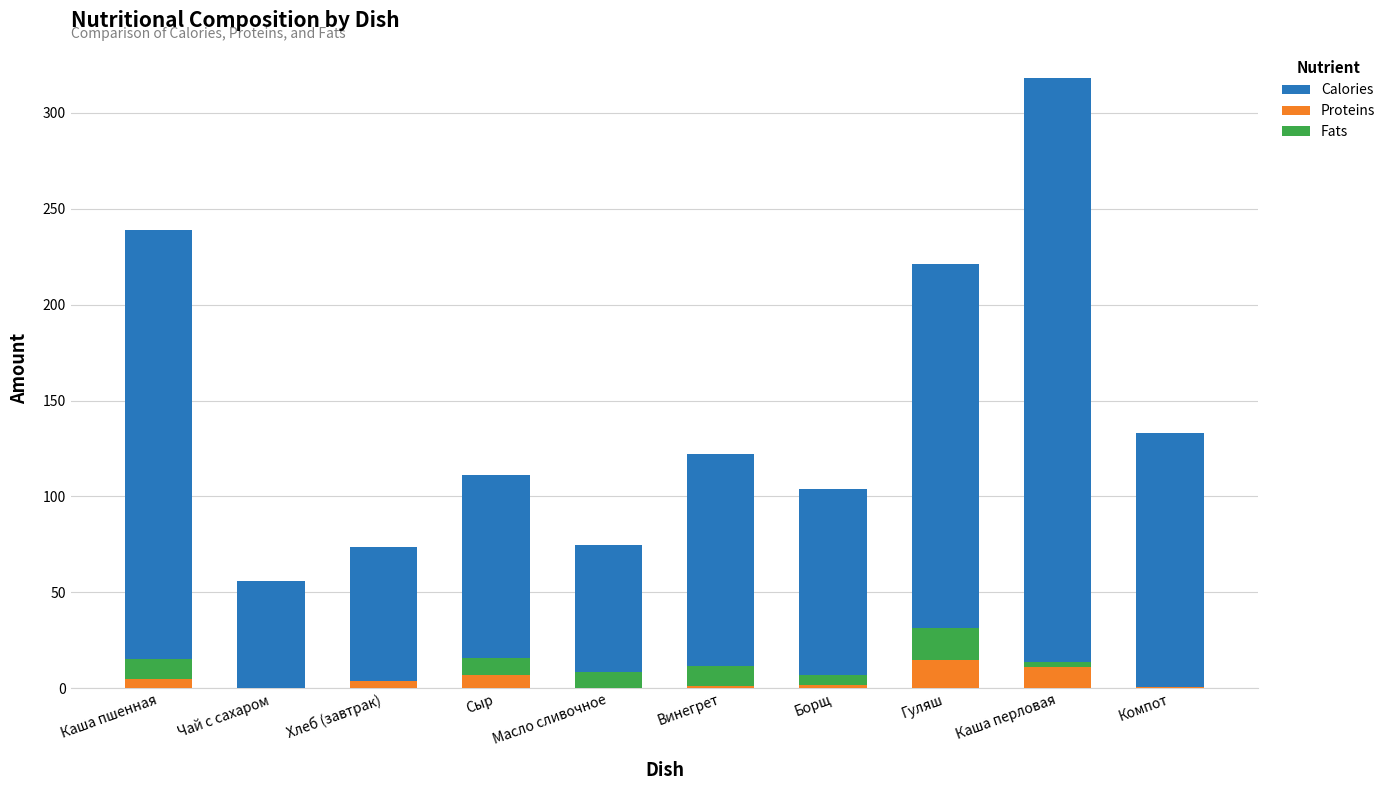

At how many categories does at least one series exceed 209?

3